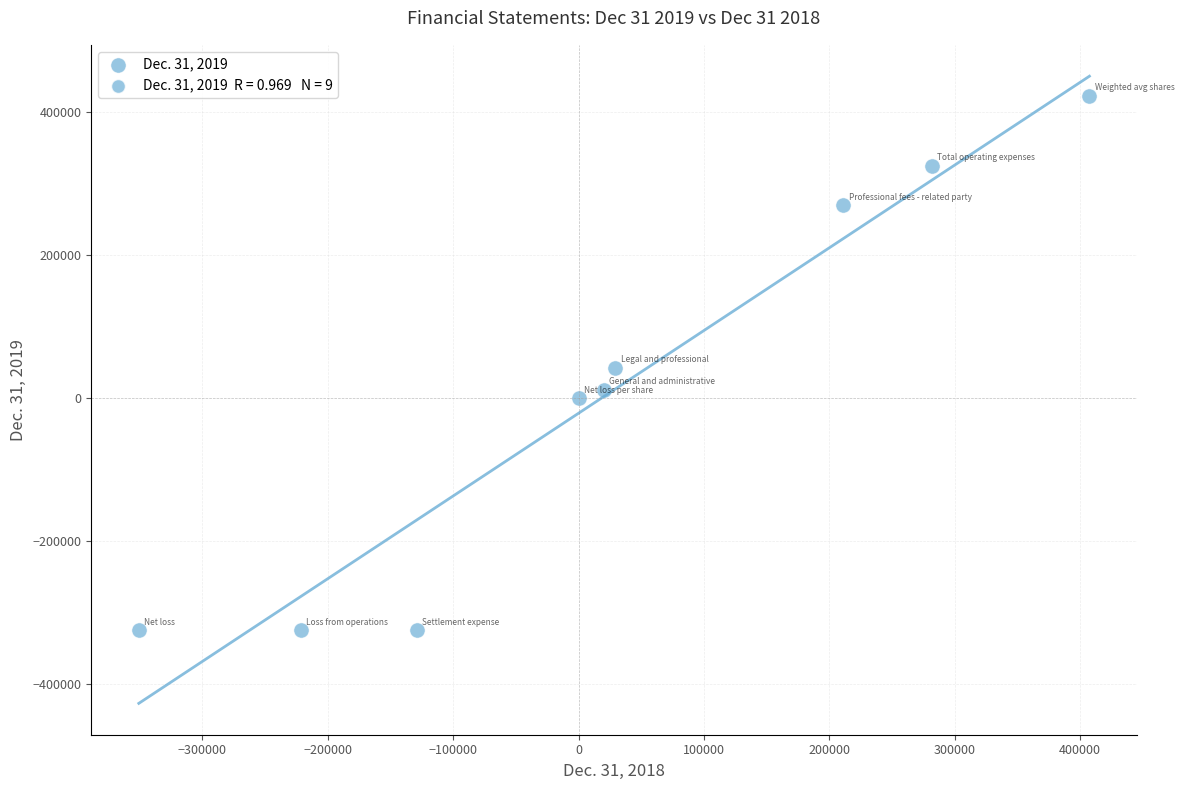

What is the average X value?

27510.0